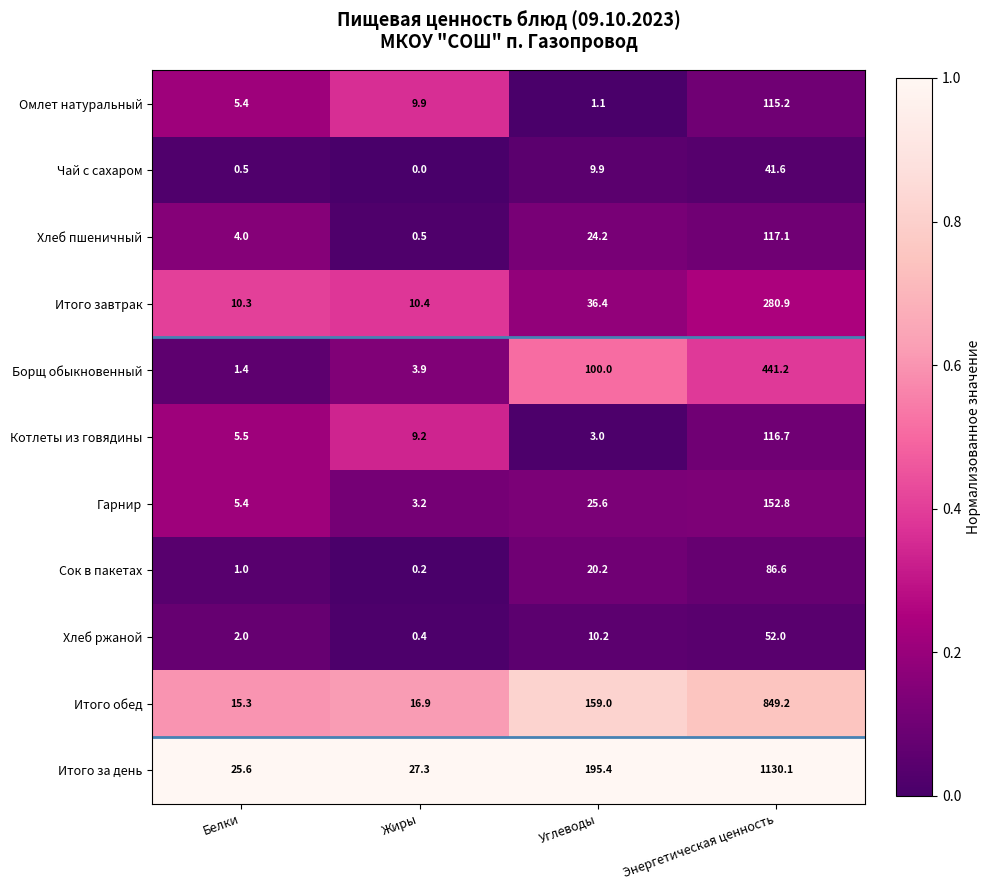

At Жиры, list the series in order from largest to smallest.

Итого за день, Итого обед, Итого завтрак, Омлет натуральный, Котлеты из говядины, Борщ обыкновенный, Гарнир, Хлеб пшеничный, Хлеб ржаной, Сок в пакетах, Чай с сахаром